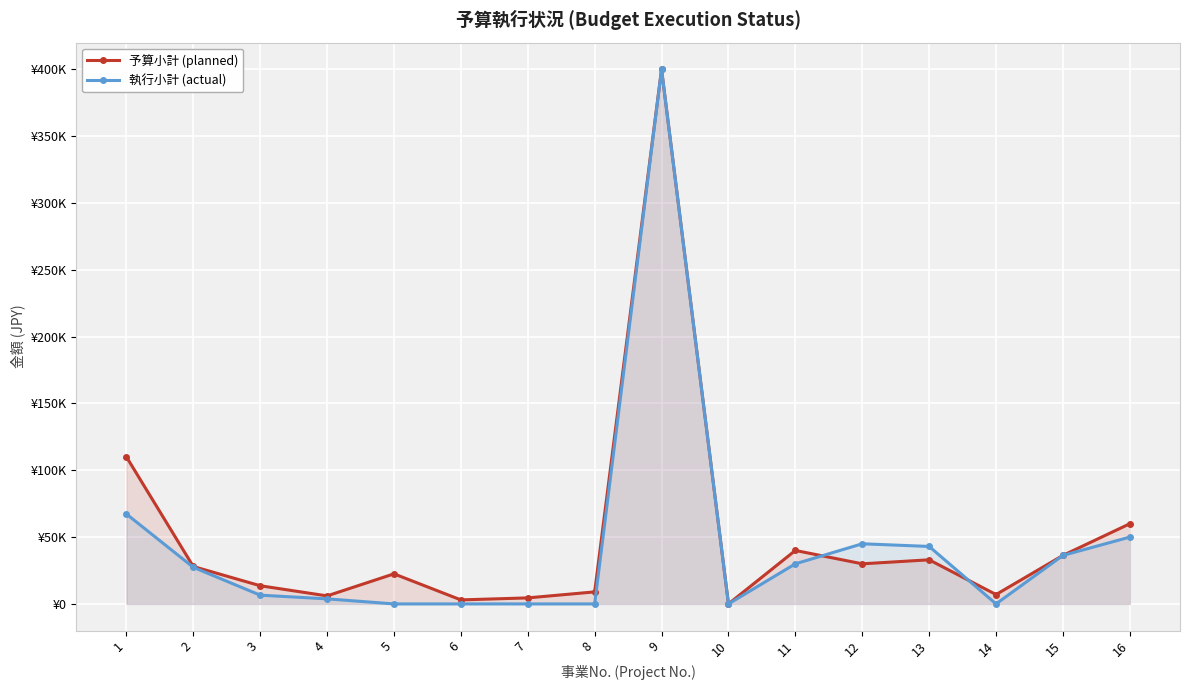

Reading left to right, list all the values displayed in this chart.

予算小計 (planned): 1=110080.0	2=28000.0	3=13600.0	4=6000.0	5=22500.0	6=3000.0	7=4500.0	8=9000.0	9=400000.0	10=0.0	11=40000.0	12=30000.0	13=33000.0	14=7000.0	15=36300.0	16=60000.0
執行小計 (actual): 1=67280.0	2=27390.0	3=6545.0	4=3778.5	5=0.0	6=0.0	7=0.0	8=0.0	9=400000.0	10=0.0	11=30000.0	12=45000.0	13=43000.0	14=0.0	15=36300.0	16=50000.0